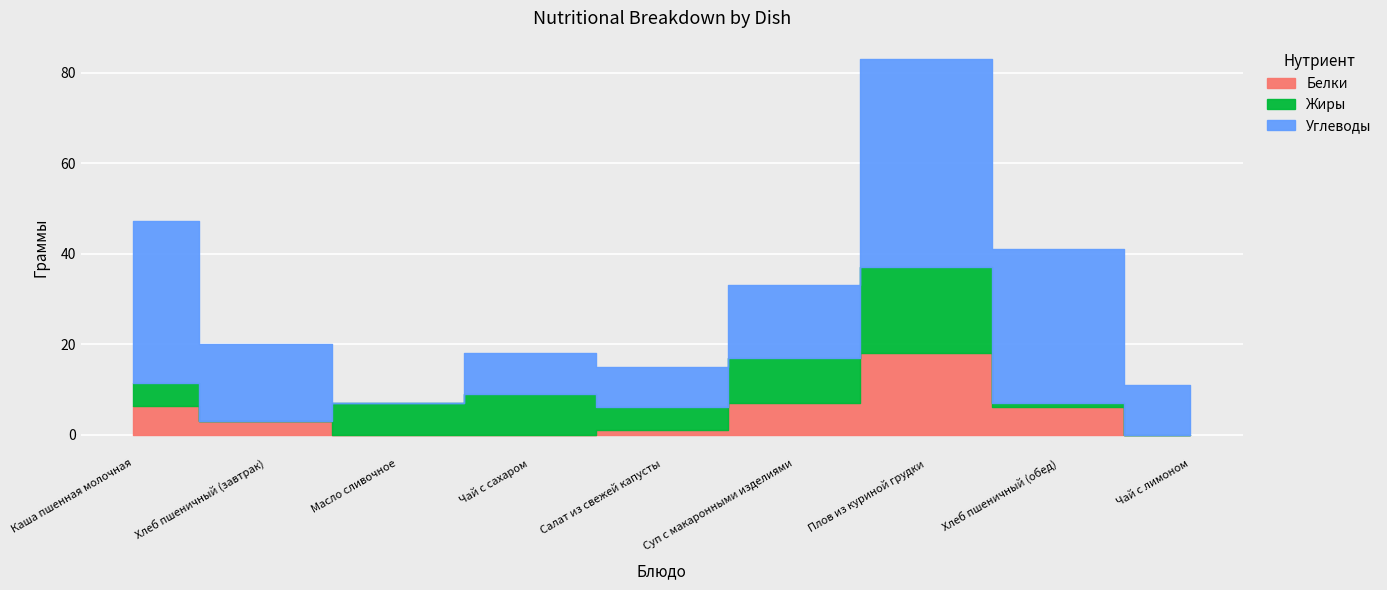

The value of Углеводы at Салат из свежей капусты is 5.8. True or false?

False